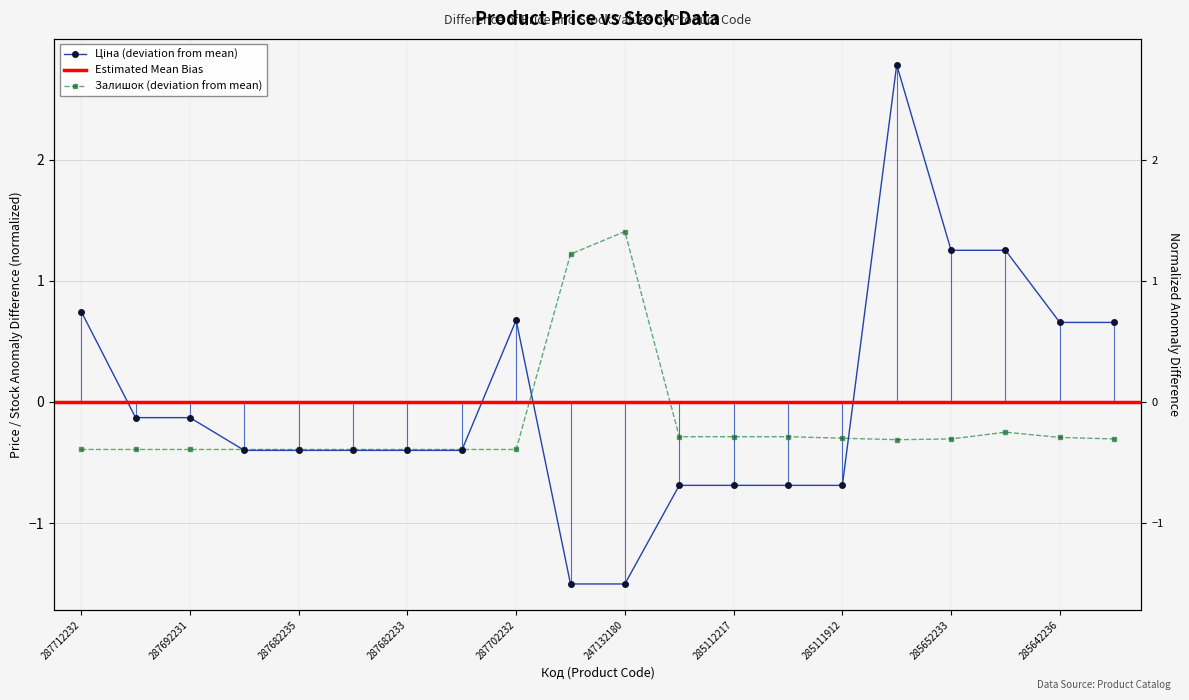

How many interior local peaks does the Залишок series have?

2